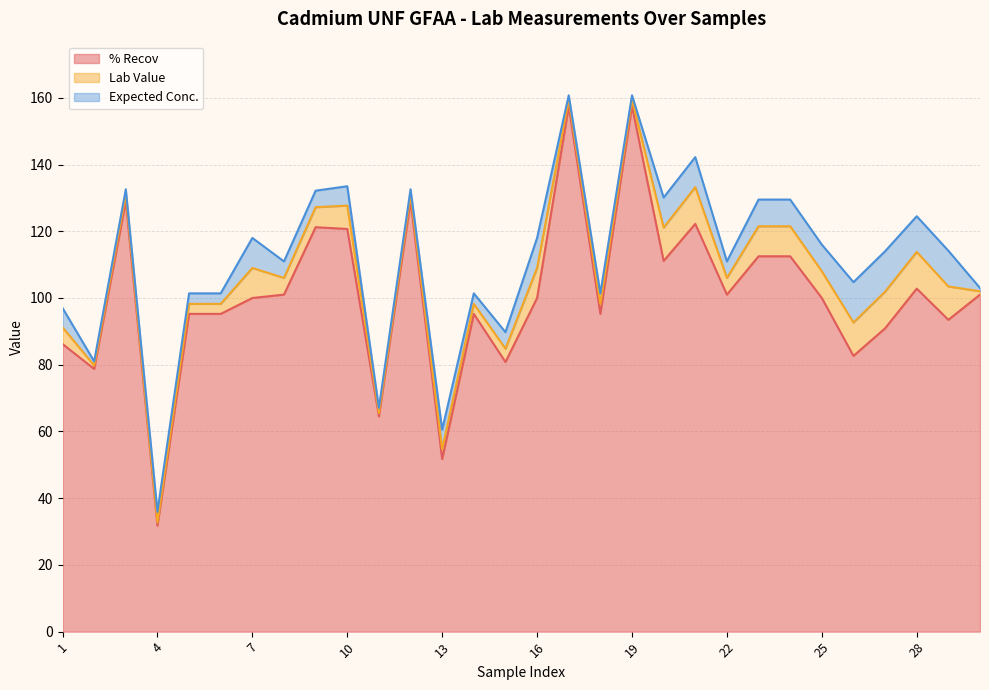

True or false: % Recov has a value of 59.8 at 18.

False